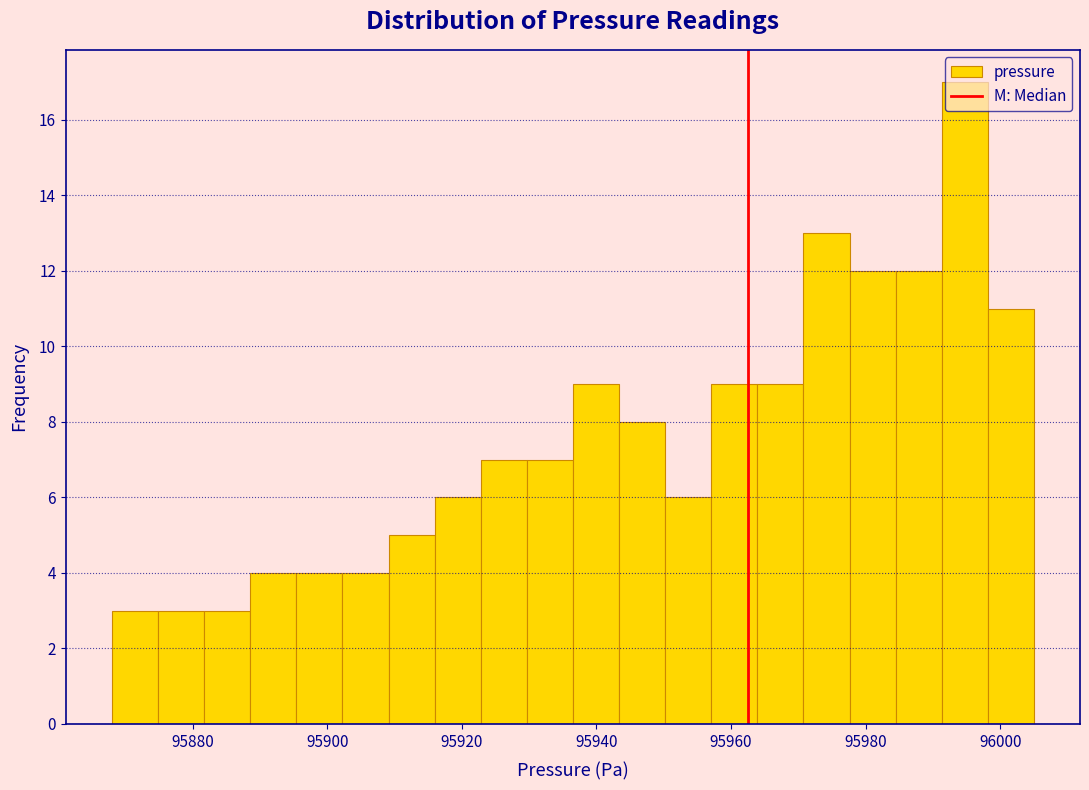

Read against the x-axis, roughly where is the centre of the tallest bar?

95994